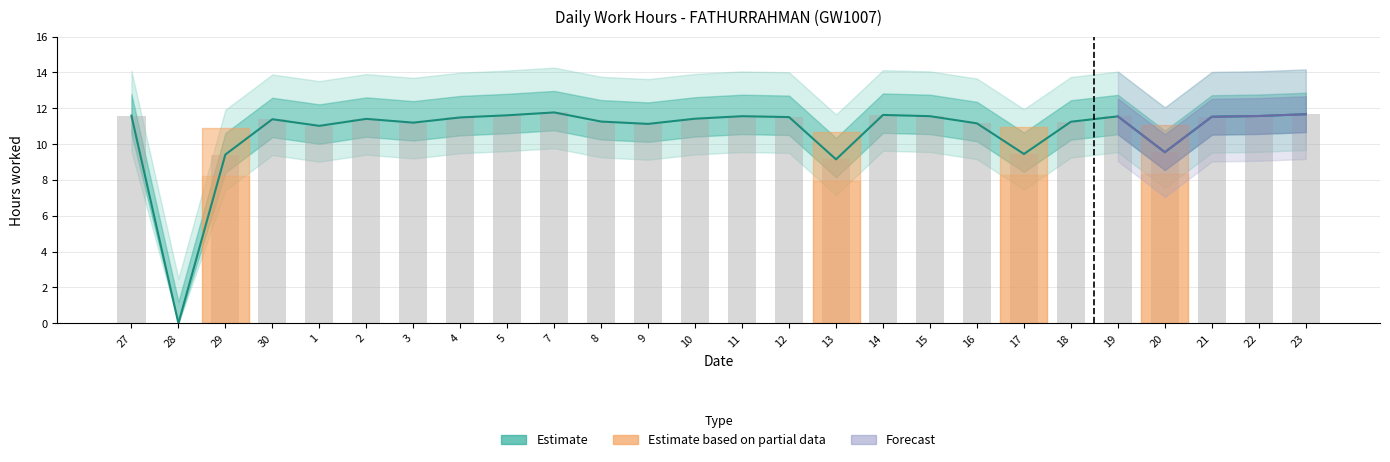

Rank the categories by value from lowest to highest.

28, 13, 29, 17, 20, 1, 9, 16, 3, 18, 8, 30, 2, 10, 4, 12, 21, 19, 11, 15, 22, 27, 5, 14, 23, 7